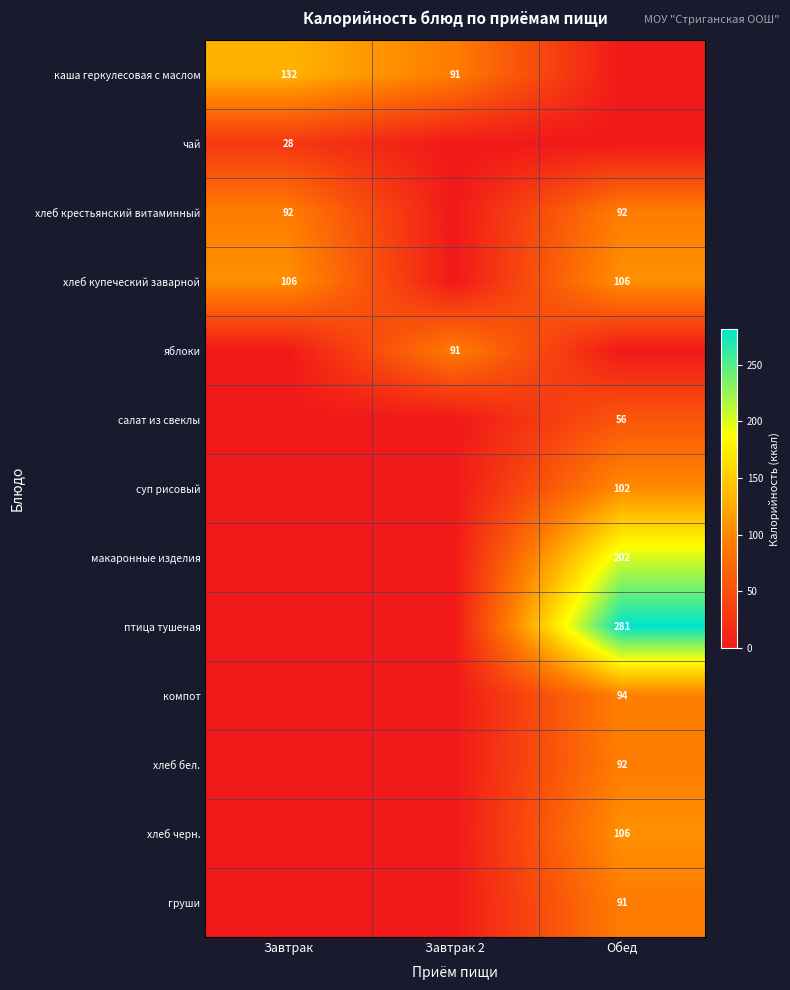

The value of каша геркулесовая с маслом at Завтрак 2 is 119. True or false?

False